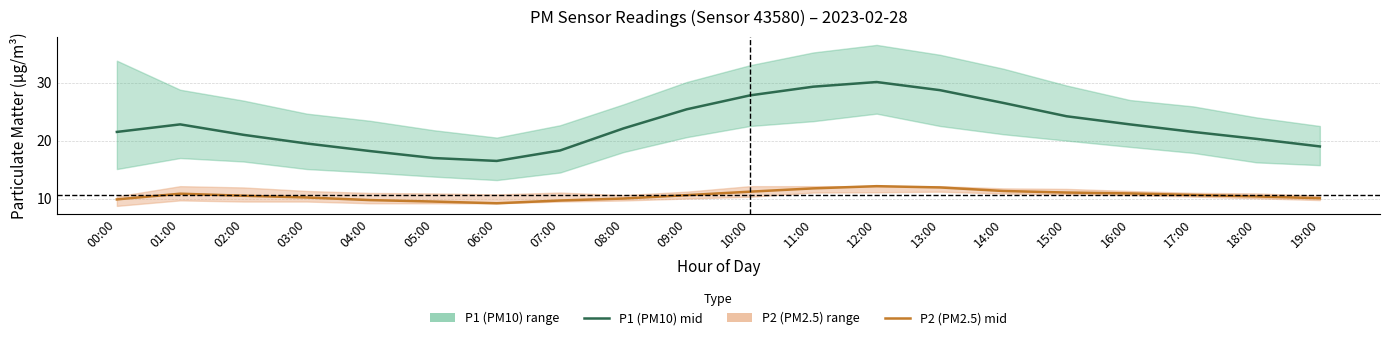

The P2 (PM2.5) mid series shows 2.9 at 07:00. True or false?

False